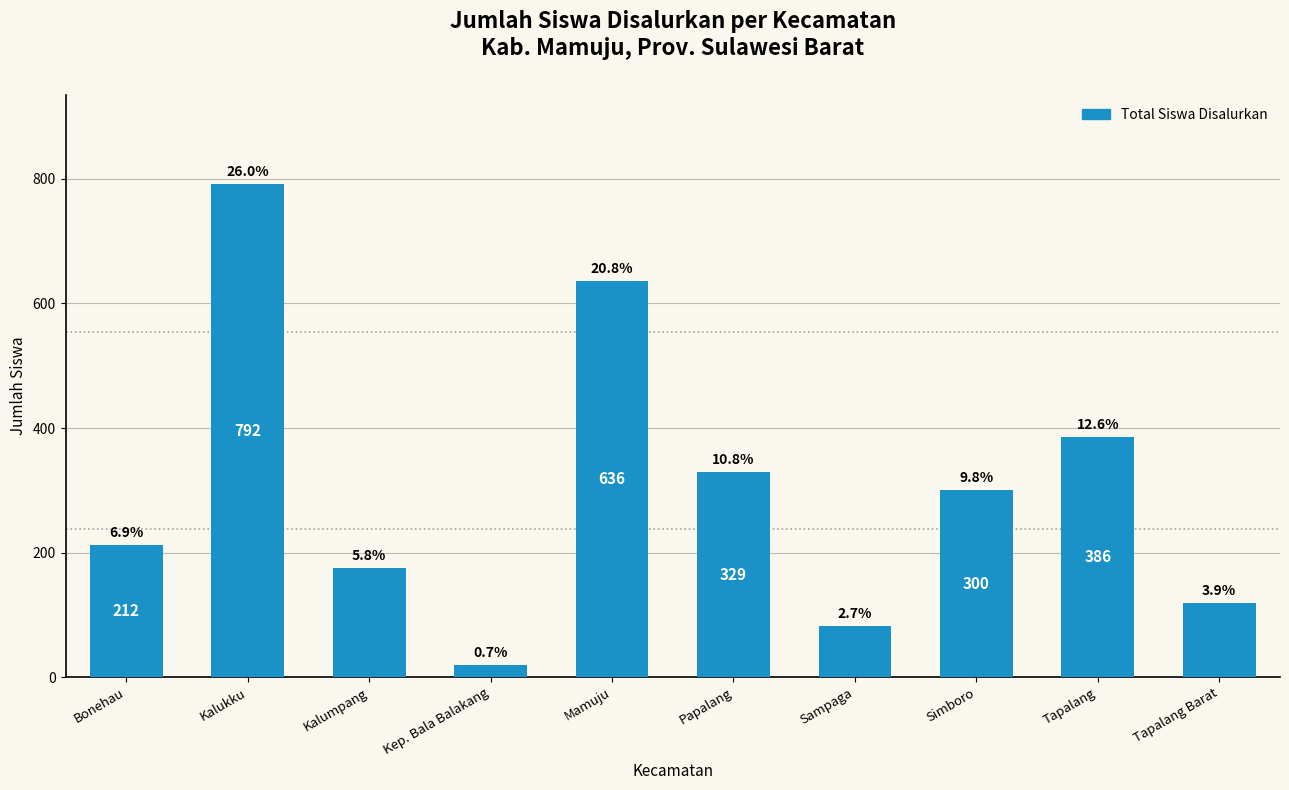

What is the value of the 10th bar from the left?

119